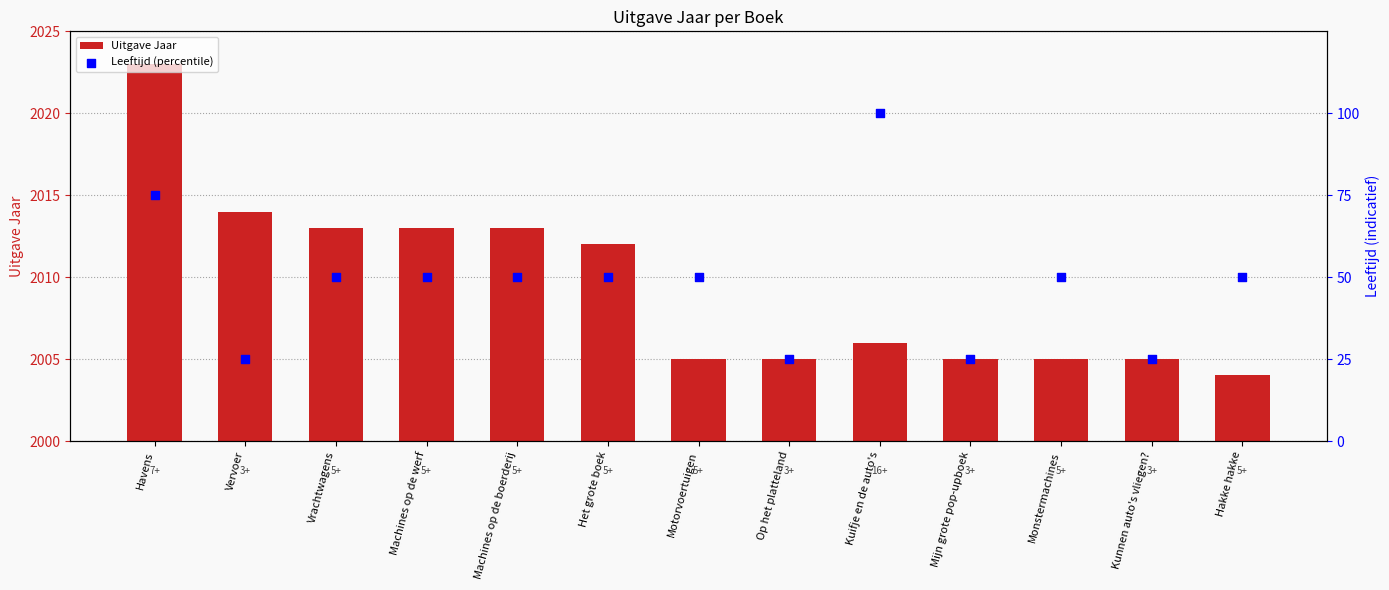

Which series reaches the minimum Y coordinate?

Leeftijd (percentile)